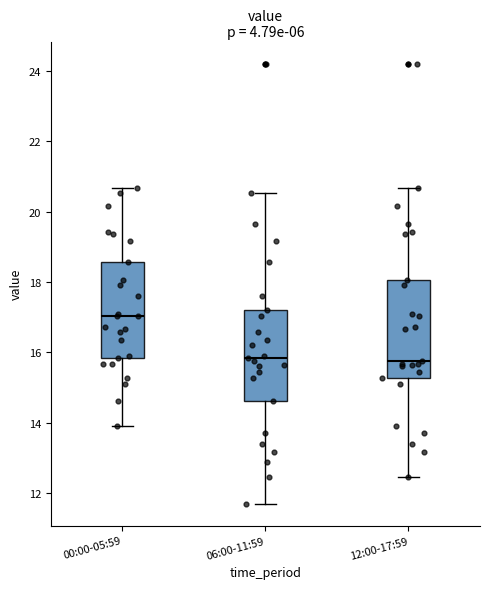

Which box has the highest median line?

00:00-05:59